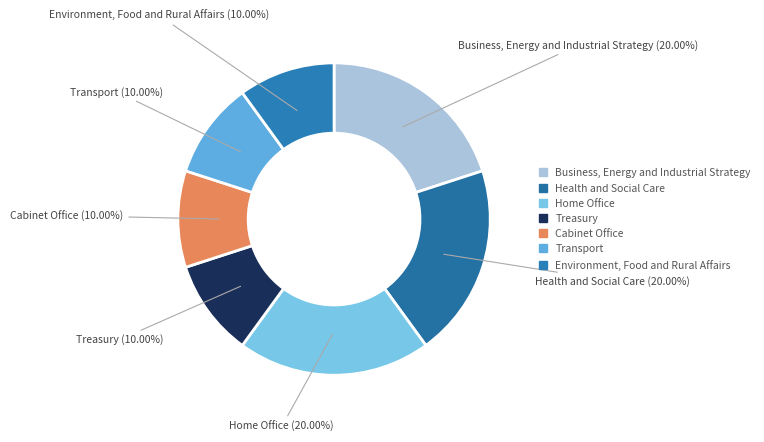

How many slices are in this pie chart?

7